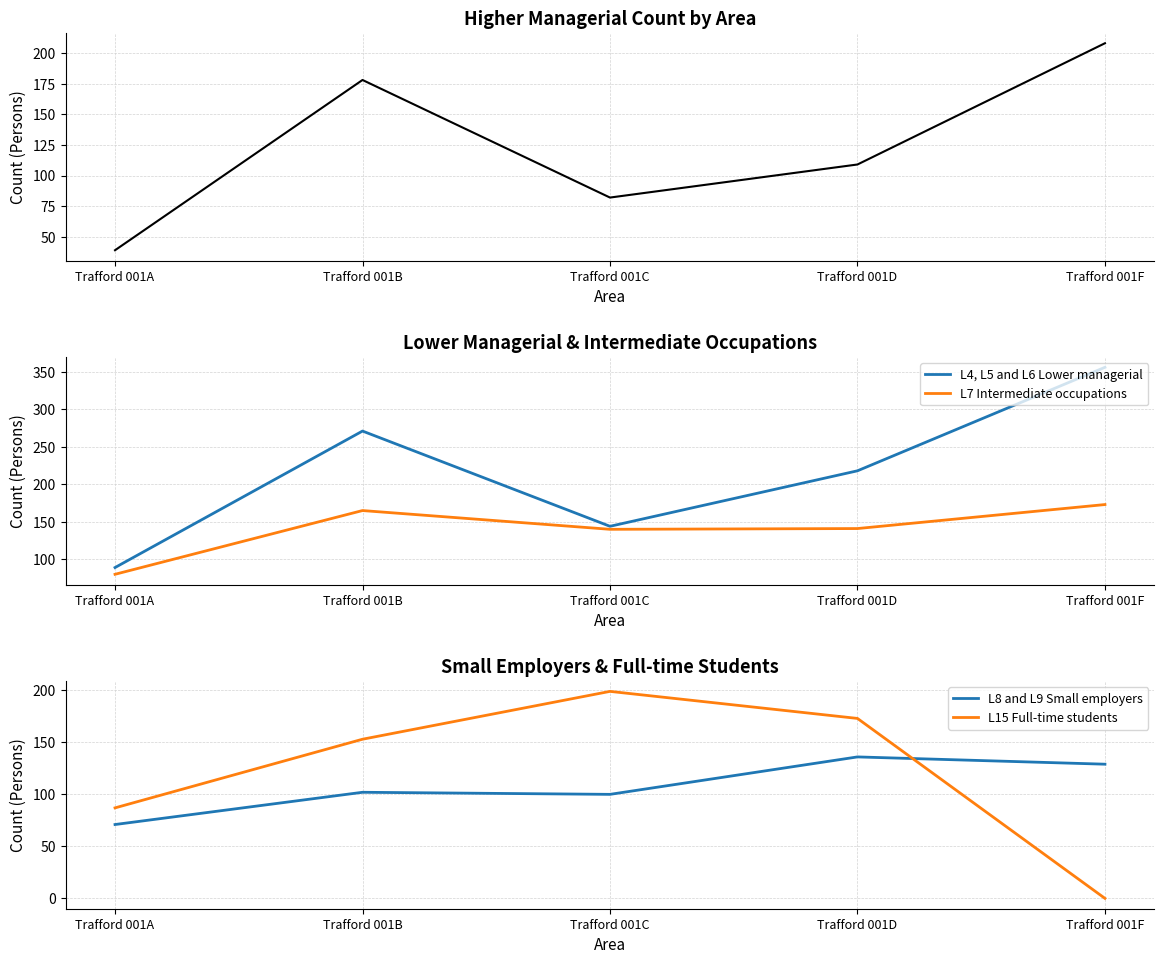

How many data points does each series have?

5